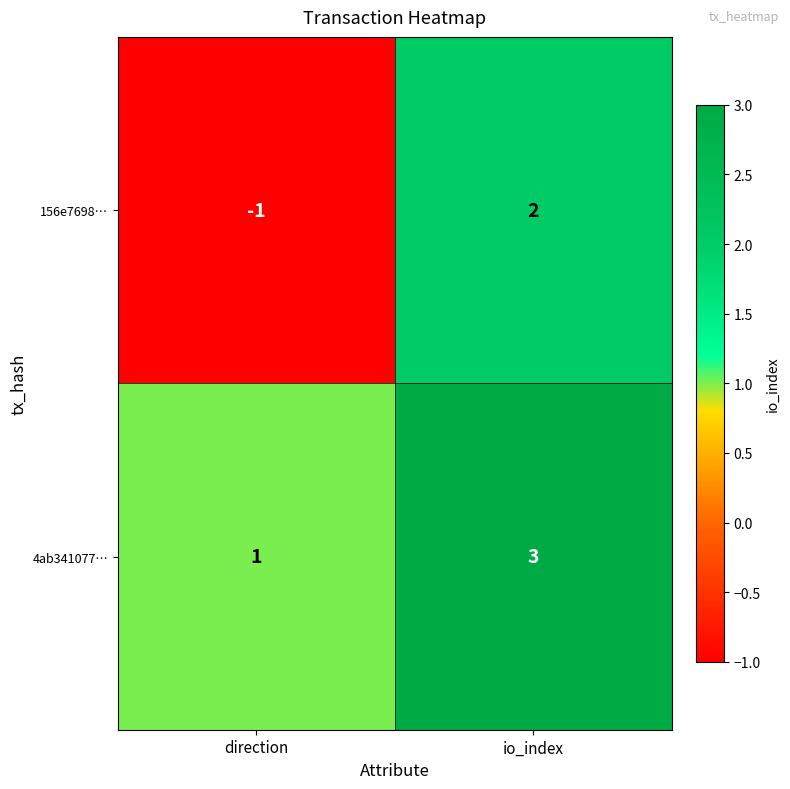

Which series changed the most between direction and io_index?

156e7698…